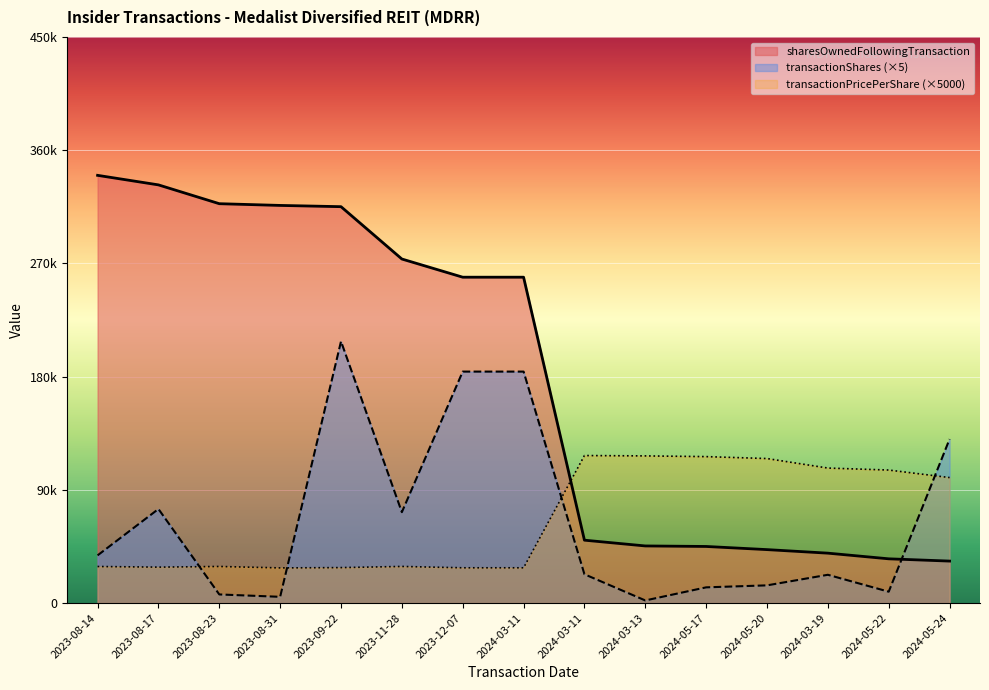

The value of transactionPricePerShare at 2024-05-17 is 116420.0. True or false?

True